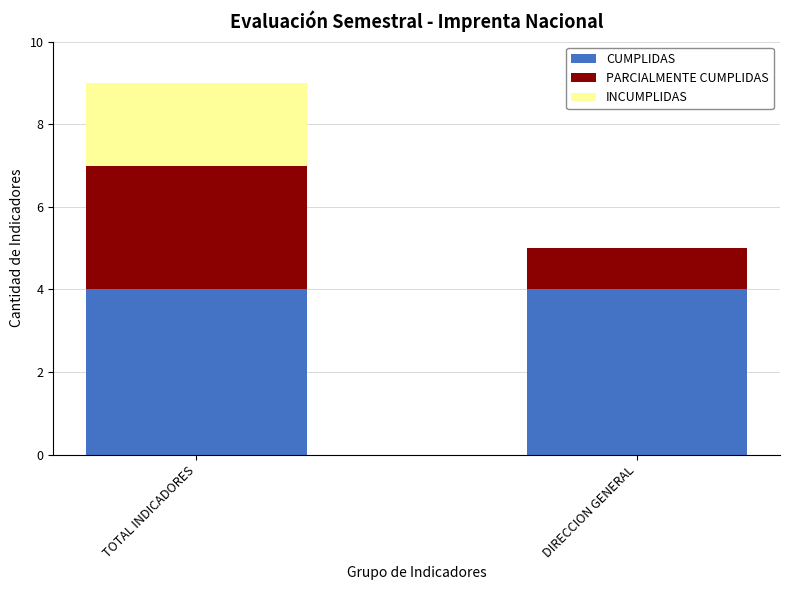

What is the total value across all series at DIRECCION GENERAL?

5